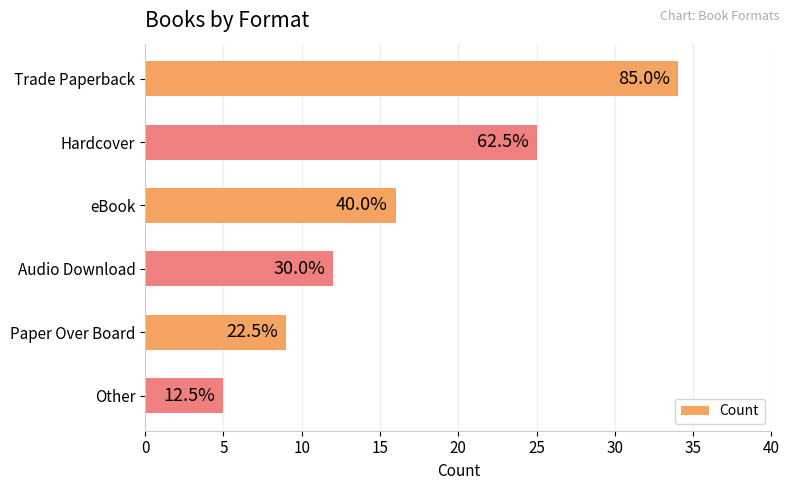

How many values are between 9 and 25?

4